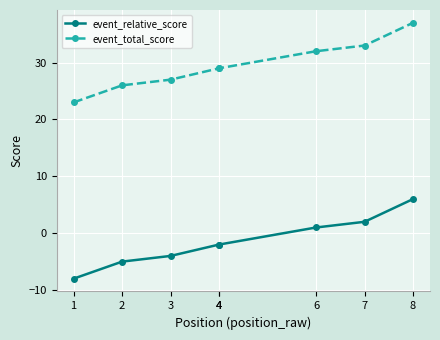

Which has a higher value, 1 or 2?

2